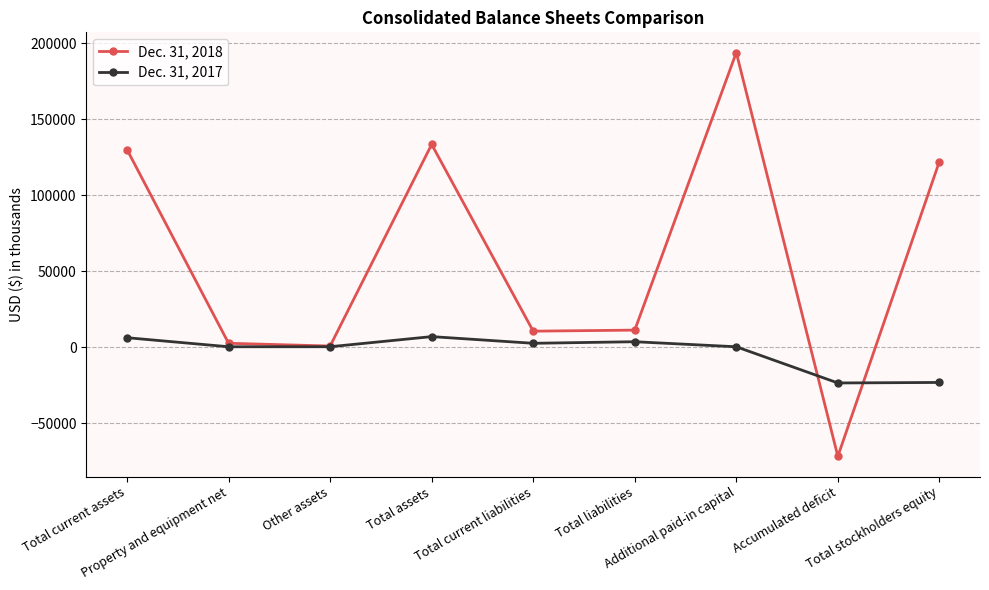

How many lines are shown in the chart?

2